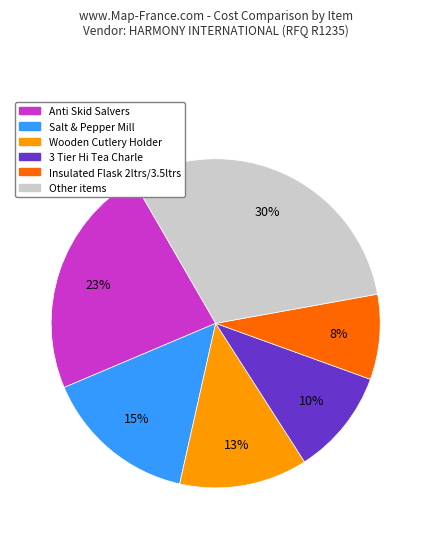

Does any single category account for the majority?

No